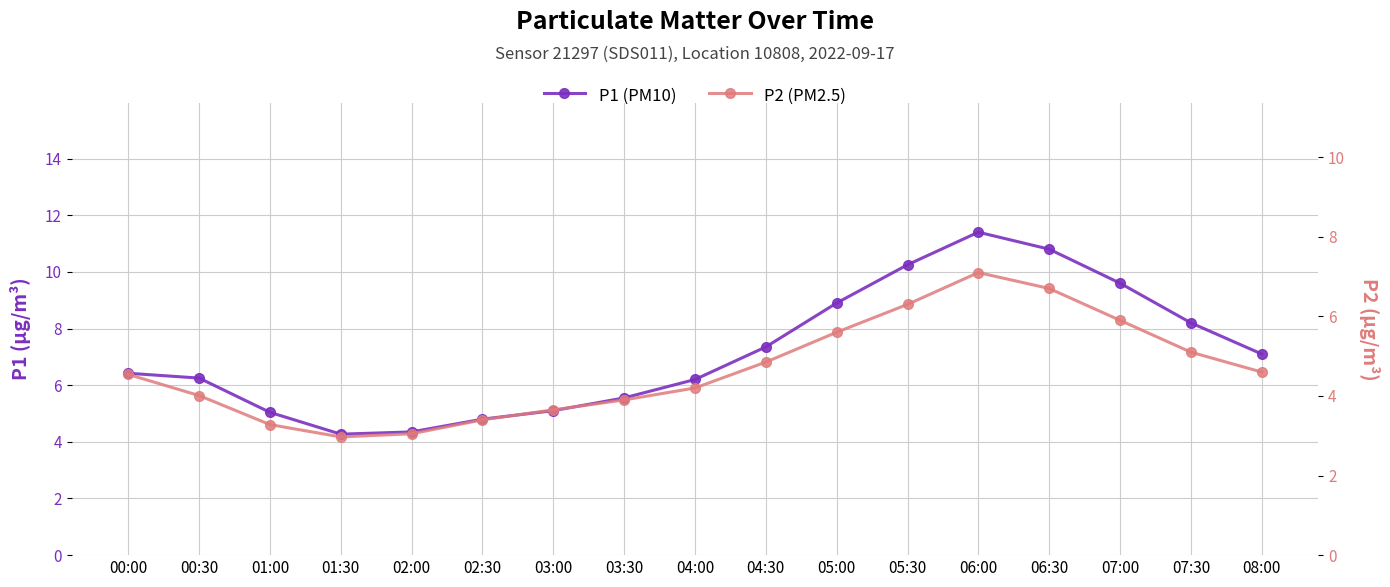

Which has a higher value, 07:00 or 02:30?

07:00